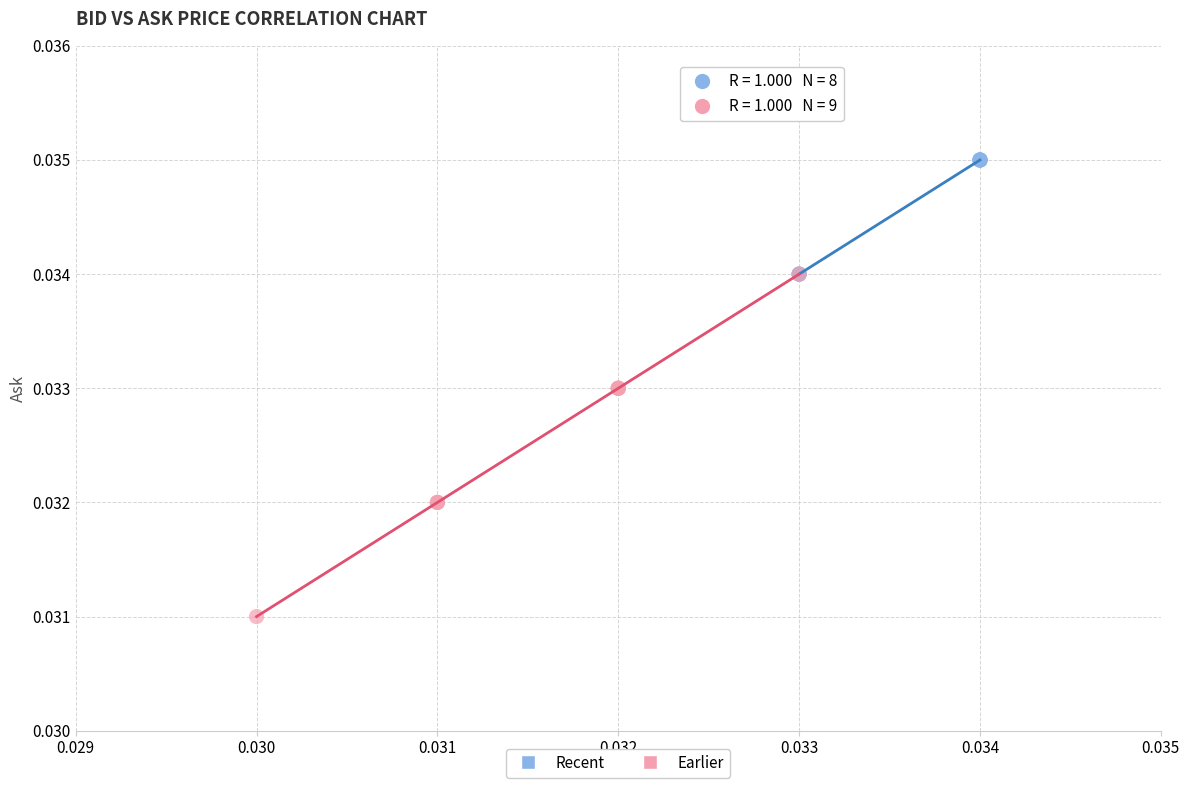

Which series contains the lowest Y value?

Earlier